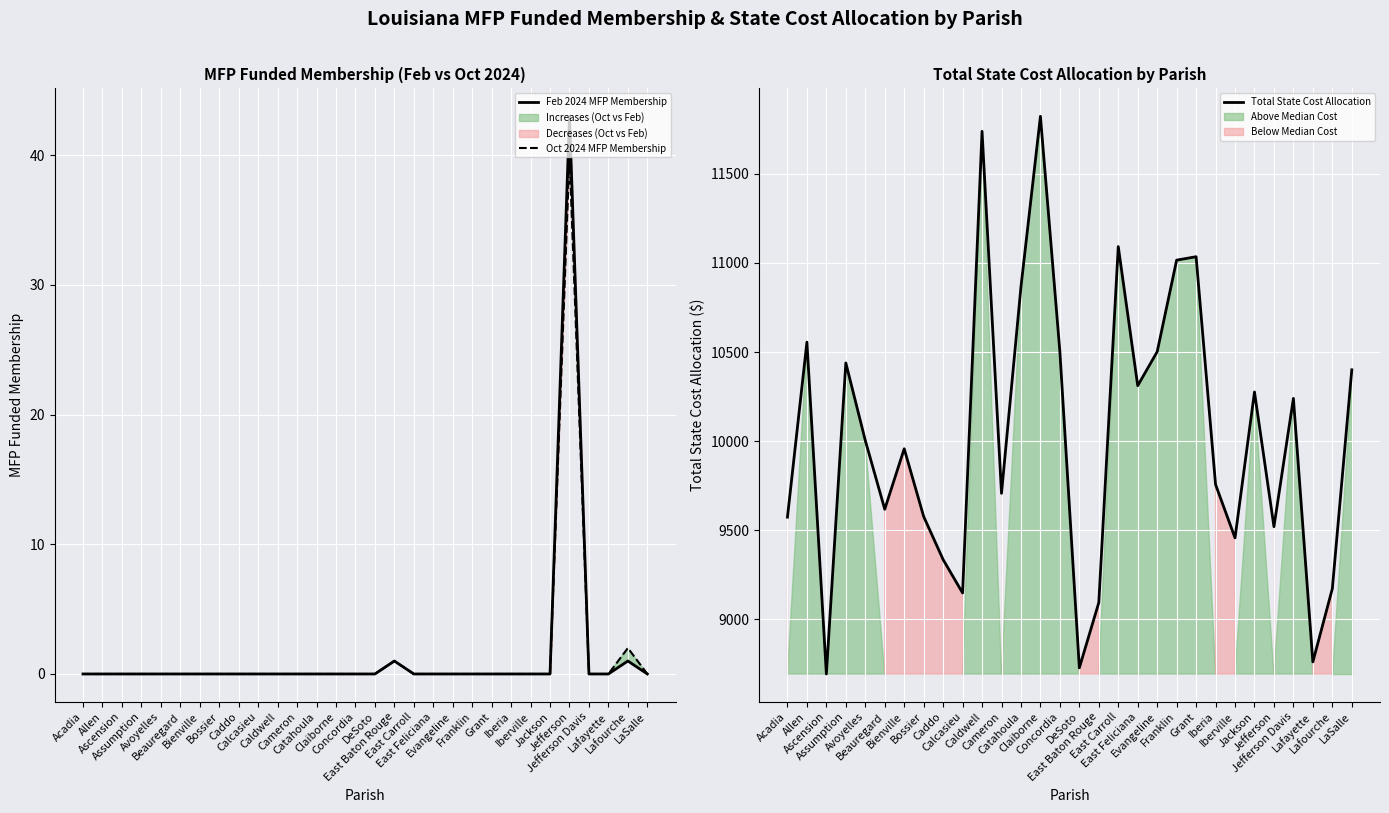

At which category does the chart reach its peak across all series?

Claiborne